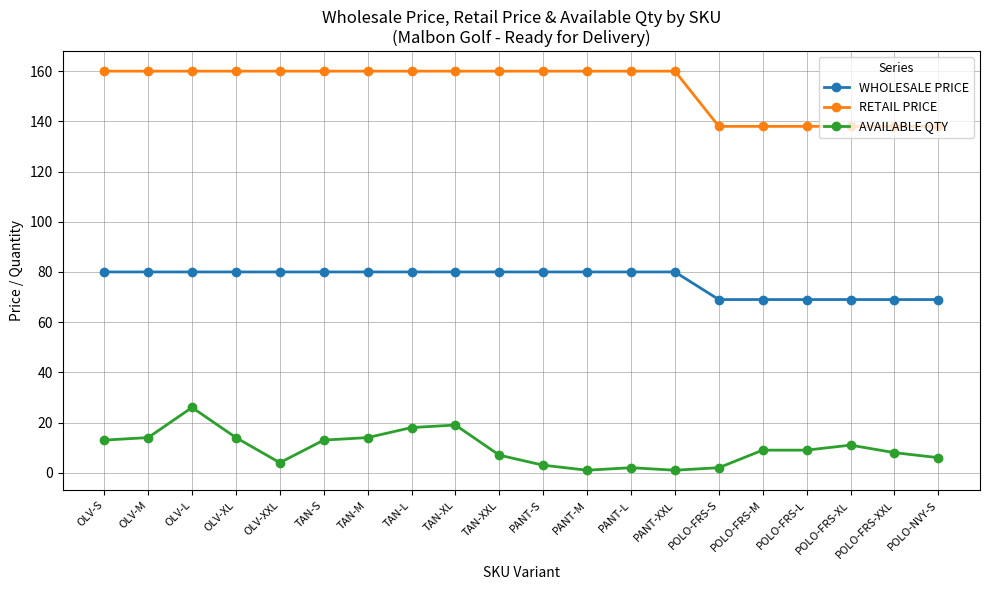

What is the total value across all series at POLO-FRS-L?

216